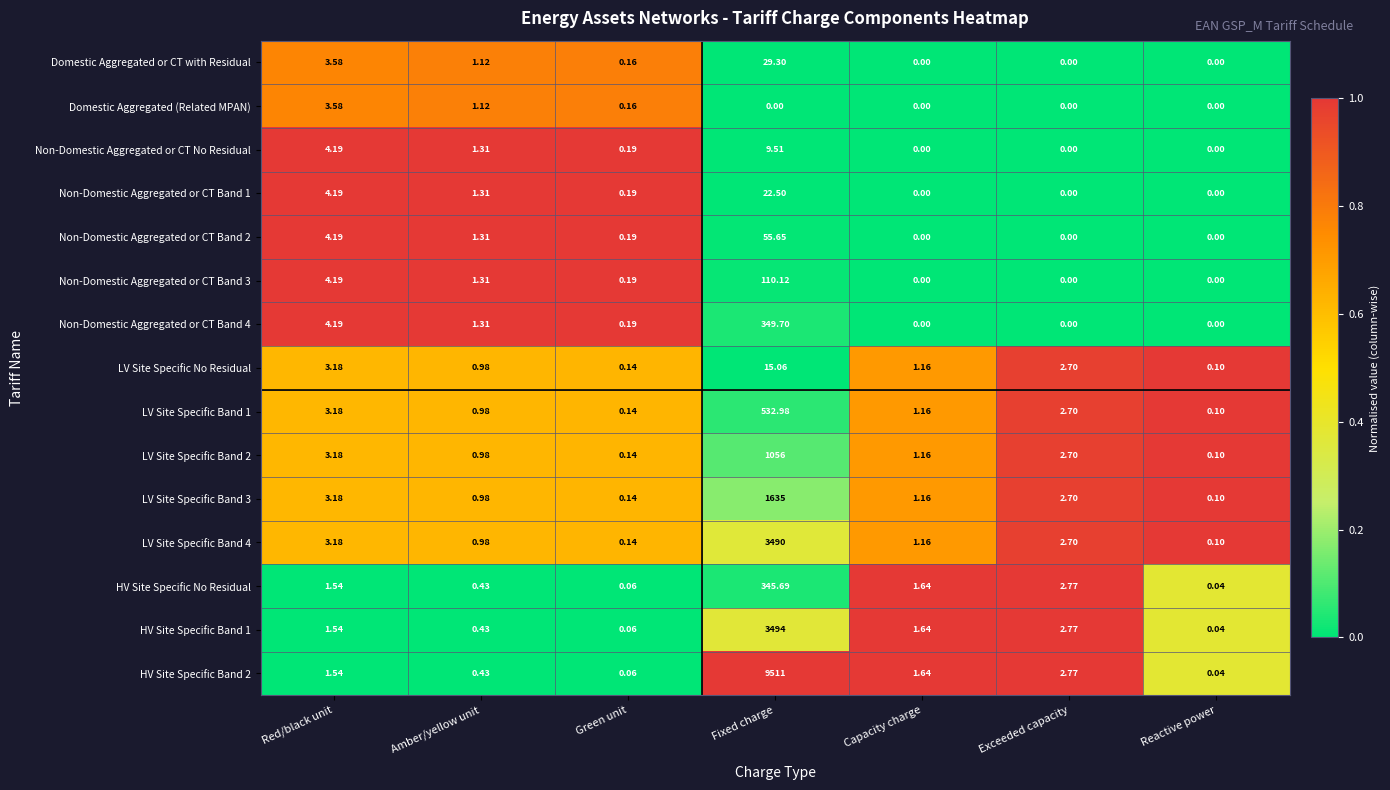

Where is LV Site Specific No Residual nearest to the value 7?

Red/black unit